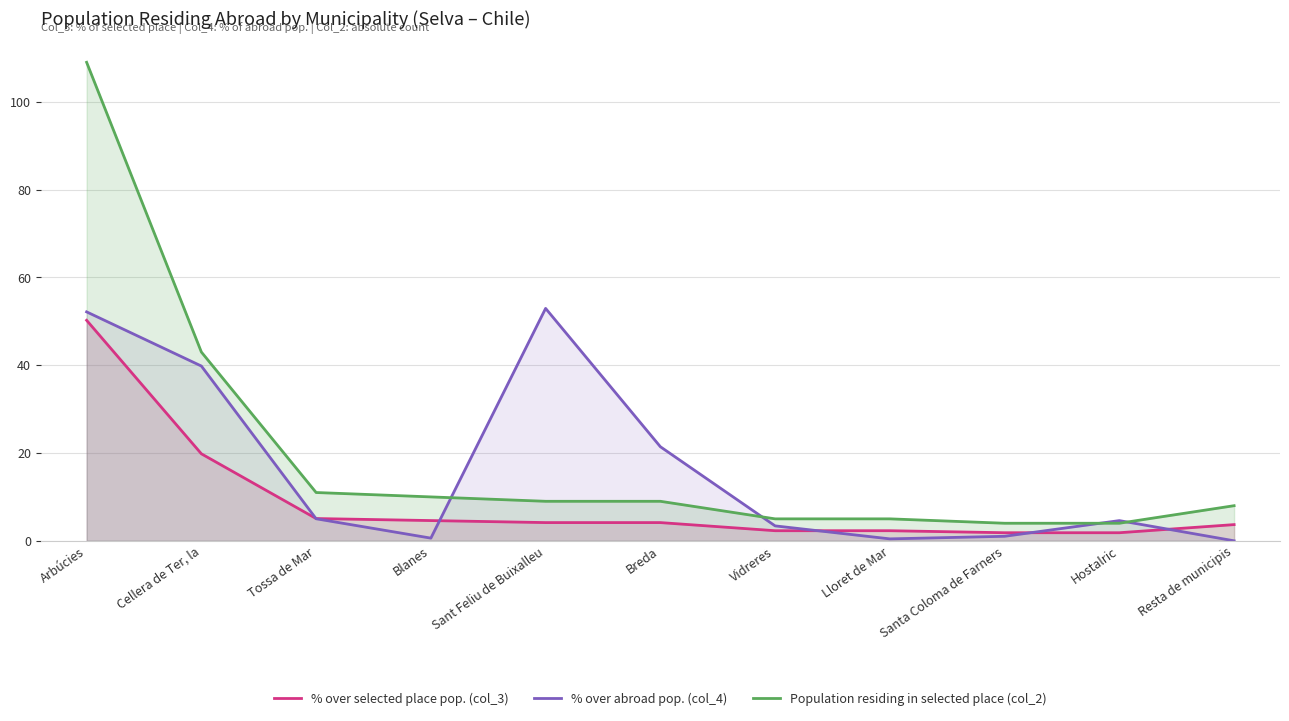

Does the chart display data point markers on the line(s)?

No